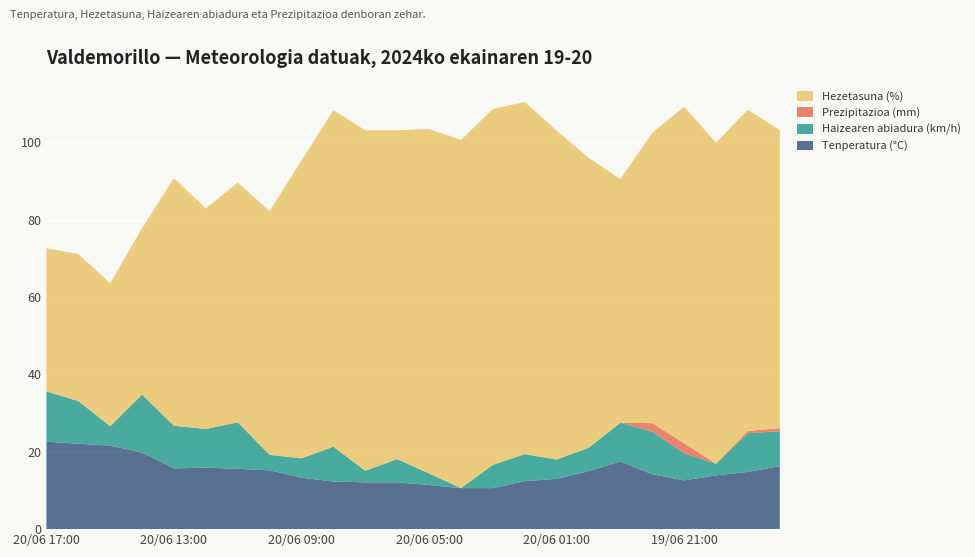

Reading left to right, list all the values displayed in this chart.

Tenperatura (°C): 19/06 18:00=16.3	19/06 19:00=14.8	19/06 20:00=13.9	19/06 21:00=12.6	19/06 22:00=14.2	19/06 23:00=17.5	20/06 00:00=15.0	20/06 01:00=13.0	20/06 02:00=12.4	20/06 03:00=10.6	20/06 04:00=10.6	20/06 05:00=11.4	20/06 06:00=12.1	20/06 07:00=12.1	20/06 08:00=12.3	20/06 09:00=13.3	20/06 10:00=15.2	20/06 11:00=15.6	20/06 12:00=15.9	20/06 13:00=15.7	20/06 14:00=19.8	20/06 15:00=21.6	20/06 16:00=22.1	20/06 17:00=22.6
Hezetasuna (%): 19/06 18:00=77.0	19/06 19:00=83.0	19/06 20:00=83.0	19/06 21:00=87.0	19/06 22:00=75.0	19/06 23:00=63.0	20/06 00:00=75.0	20/06 01:00=85.0	20/06 02:00=91.0	20/06 03:00=92.0	20/06 04:00=90.0	20/06 05:00=89.0	20/06 06:00=85.0	20/06 07:00=88.0	20/06 08:00=87.0	20/06 09:00=77.0	20/06 10:00=63.0	20/06 11:00=62.0	20/06 12:00=57.0	20/06 13:00=64.0	20/06 14:00=43.0	20/06 15:00=37.0	20/06 16:00=38.0	20/06 17:00=37.0
Haizearen abiadura (km/h): 19/06 18:00=9.0	19/06 19:00=10.0	19/06 20:00=3.0	19/06 21:00=7.0	19/06 22:00=11.0	19/06 23:00=10.0	20/06 00:00=6.0	20/06 01:00=5.0	20/06 02:00=7.0	20/06 03:00=6.0	20/06 04:00=0.0	20/06 05:00=3.0	20/06 06:00=6.0	20/06 07:00=3.0	20/06 08:00=9.0	20/06 09:00=5.0	20/06 10:00=4.0	20/06 11:00=12.0	20/06 12:00=10.0	20/06 13:00=11.0	20/06 14:00=15.0	20/06 15:00=5.0	20/06 16:00=11.0	20/06 17:00=13.0
Prezipitazioa (mm): 19/06 18:00=0.8	19/06 19:00=0.6	19/06 20:00=0.0	19/06 21:00=2.6	19/06 22:00=2.2	19/06 23:00=0.0	20/06 00:00=0.0	20/06 01:00=0.0	20/06 02:00=0.0	20/06 03:00=0.0	20/06 04:00=0.0	20/06 05:00=0.0	20/06 06:00=0.0	20/06 07:00=0.0	20/06 08:00=0.0	20/06 09:00=0.0	20/06 10:00=0.0	20/06 11:00=0.0	20/06 12:00=0.0	20/06 13:00=0.0	20/06 14:00=0.0	20/06 15:00=0.0	20/06 16:00=0.0	20/06 17:00=0.0